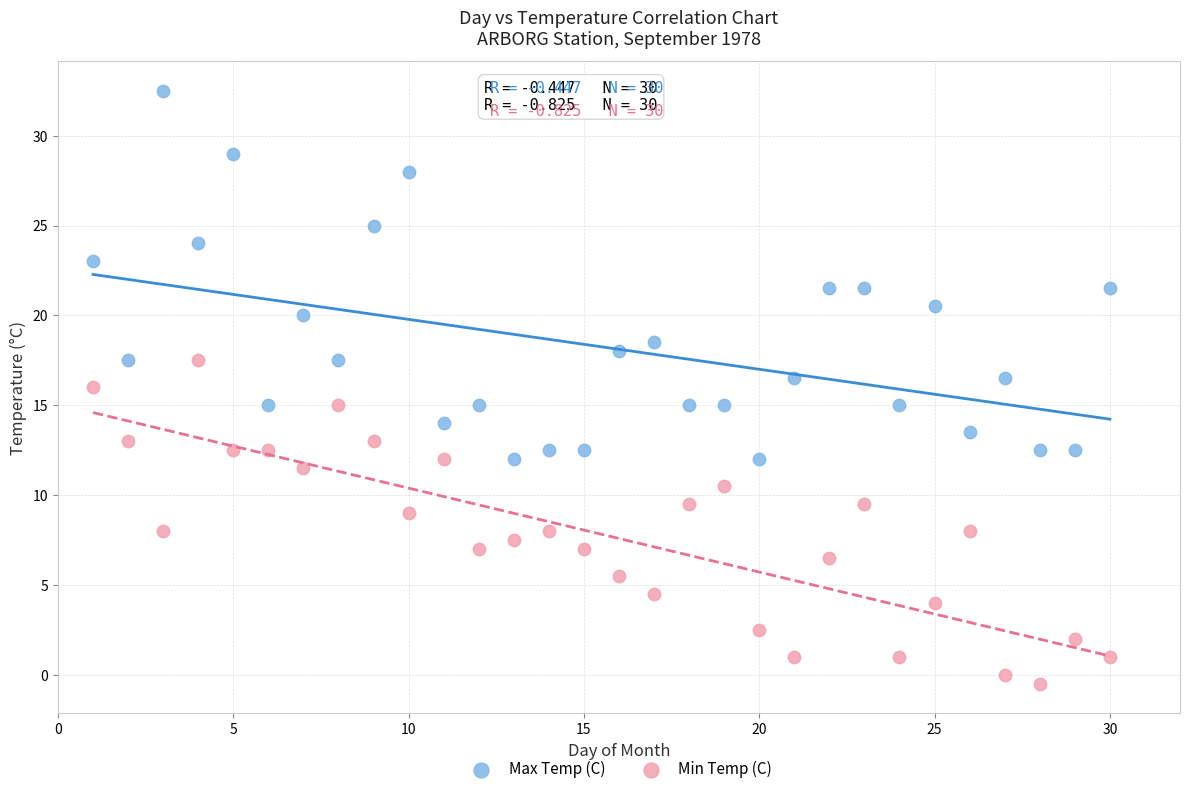

Which series has the widest spread of Y values?

Max Temp (C)